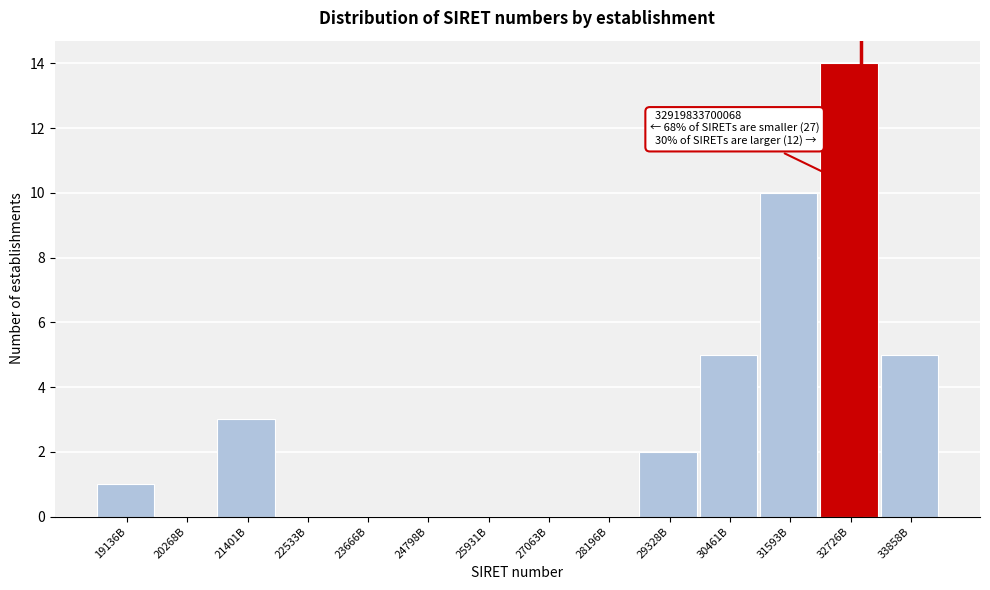

Reading left to right, extract all data points from this chart.

19136B=1	20268B=0	21401B=3	22533B=0	23666B=0	24798B=0	25931B=0	27063B=0	28196B=0	29328B=2	30461B=5	31593B=10	32726B=14	33858B=5